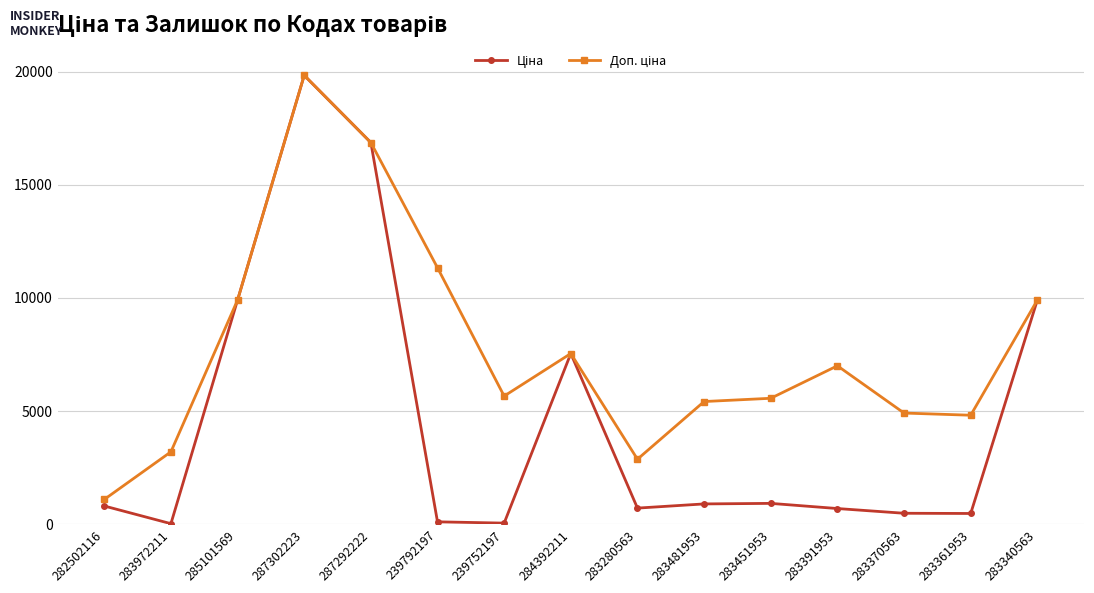

At how many categories does at least one series exceed 15607?

2